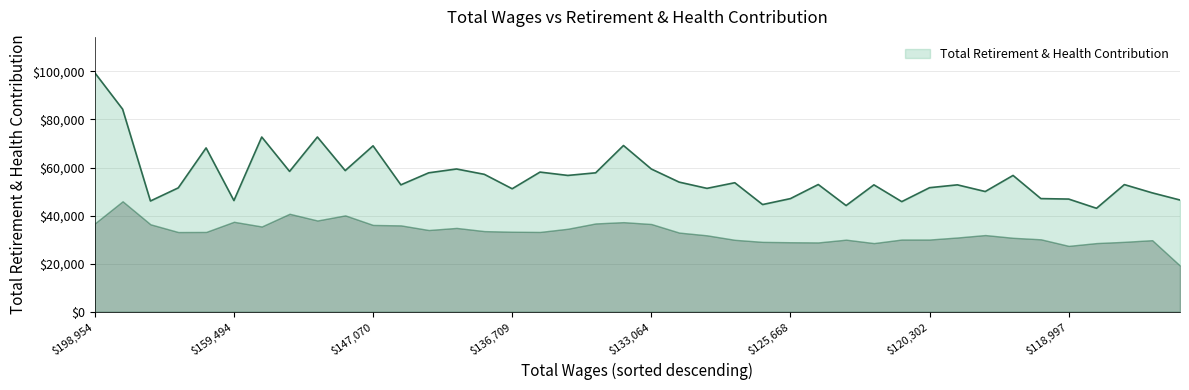

Reading right to left, extract all data points from this chart.

46477	49462	52891	43037	46871	47067	56706	50012	52789	51606	45805	52789	44179	52929	47066	44590	53669	51327	53928	59387	69152	57793	56706	58097	51162	57159	59387	57793	52789	69023	58720	72691	58382	72692	46252	68157	51531	46069	84278	99430